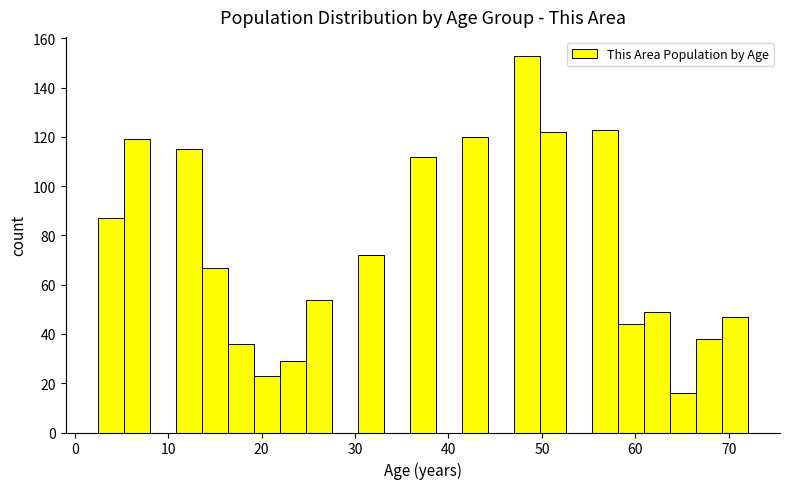

Around what value on the x-axis is the tallest bar? Give the approximate position of its centre, as read against the axis.

48